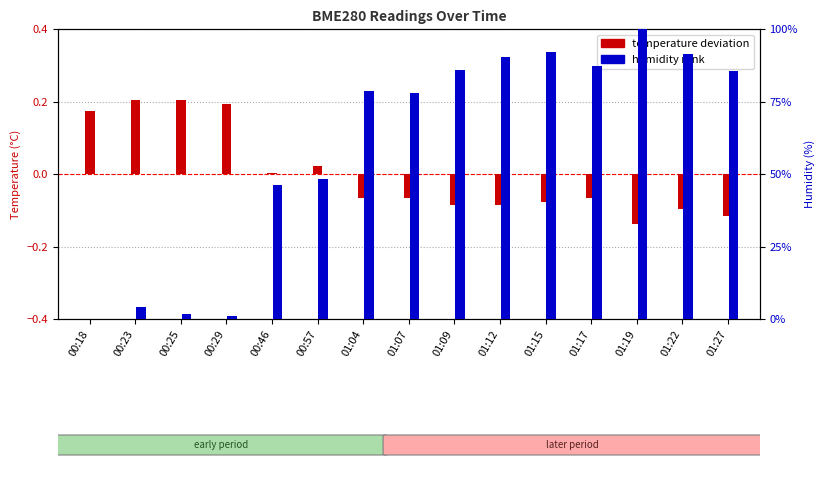

Where is temperature deviation nearest to the value 0?

00:46